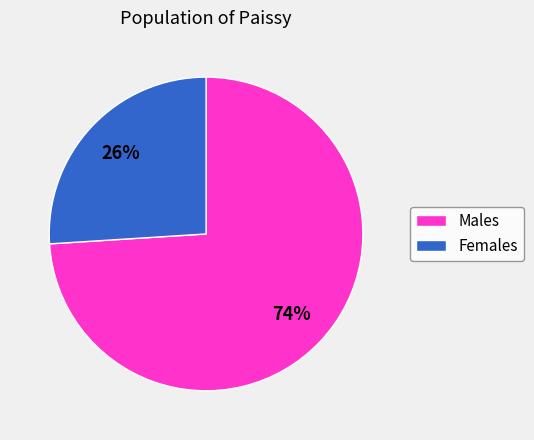

Is there any slice that represents more than half of the pie?

Yes